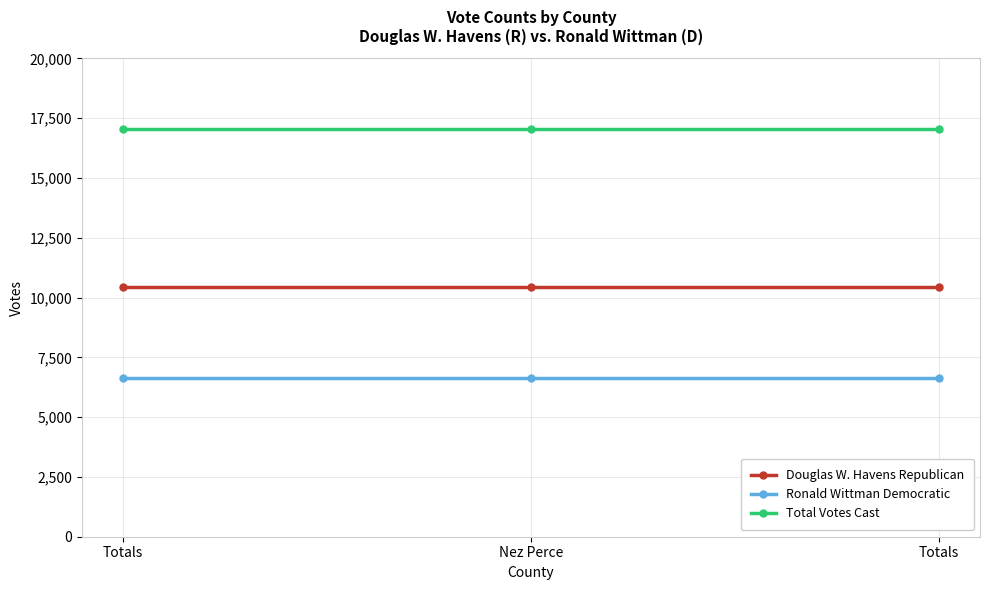

Rank the series by their maximum value, from lowest to highest.

Ronald Wittman Democratic, Douglas W. Havens Republican, Total Votes Cast